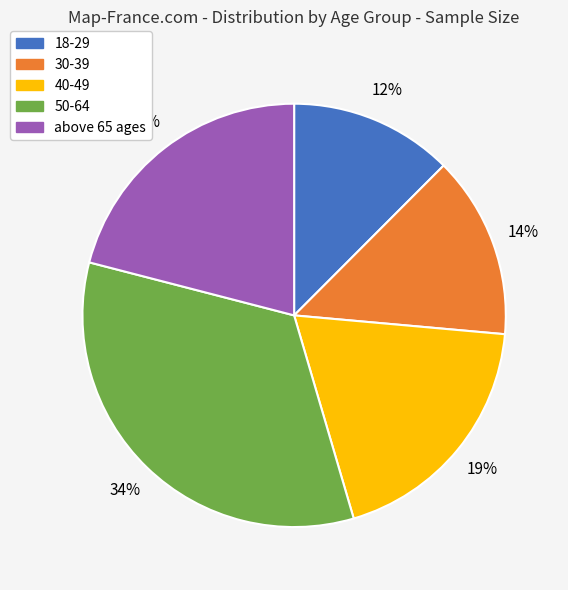

True or false: 50-64 accounts for 34% of the total.

True